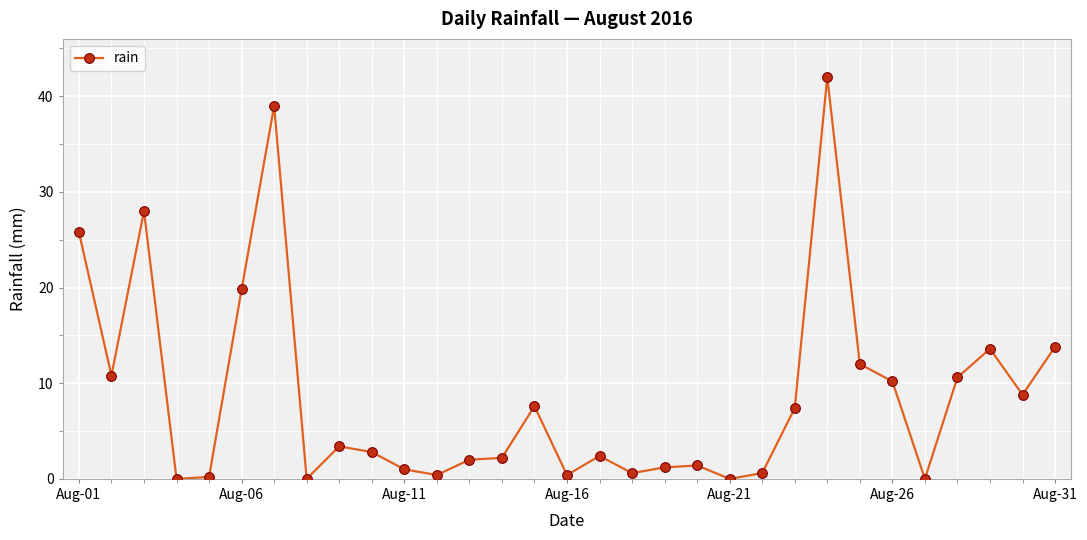

What is the greatest value displayed?

42.0